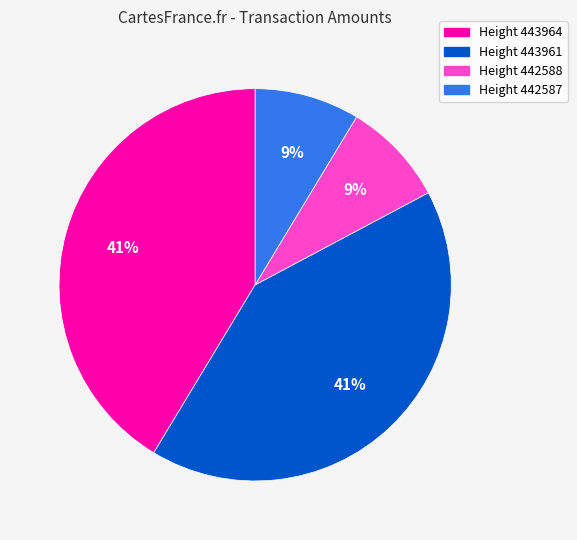

To the nearest percent, what is the average slice percentage?

25%